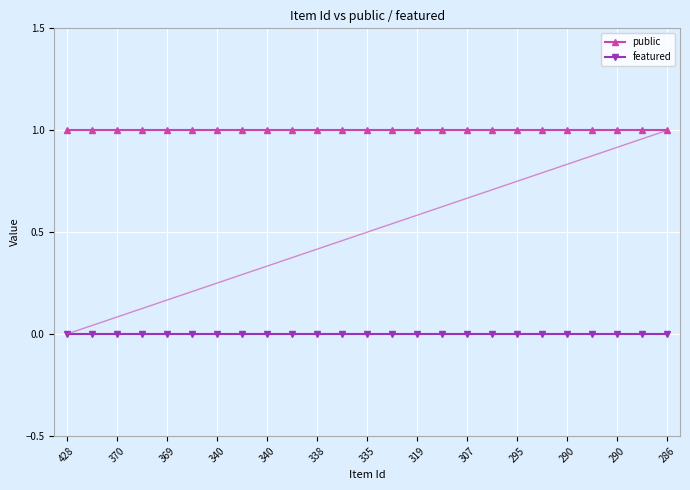

Rank the series by their maximum value, from highest to lowest.

public, featured